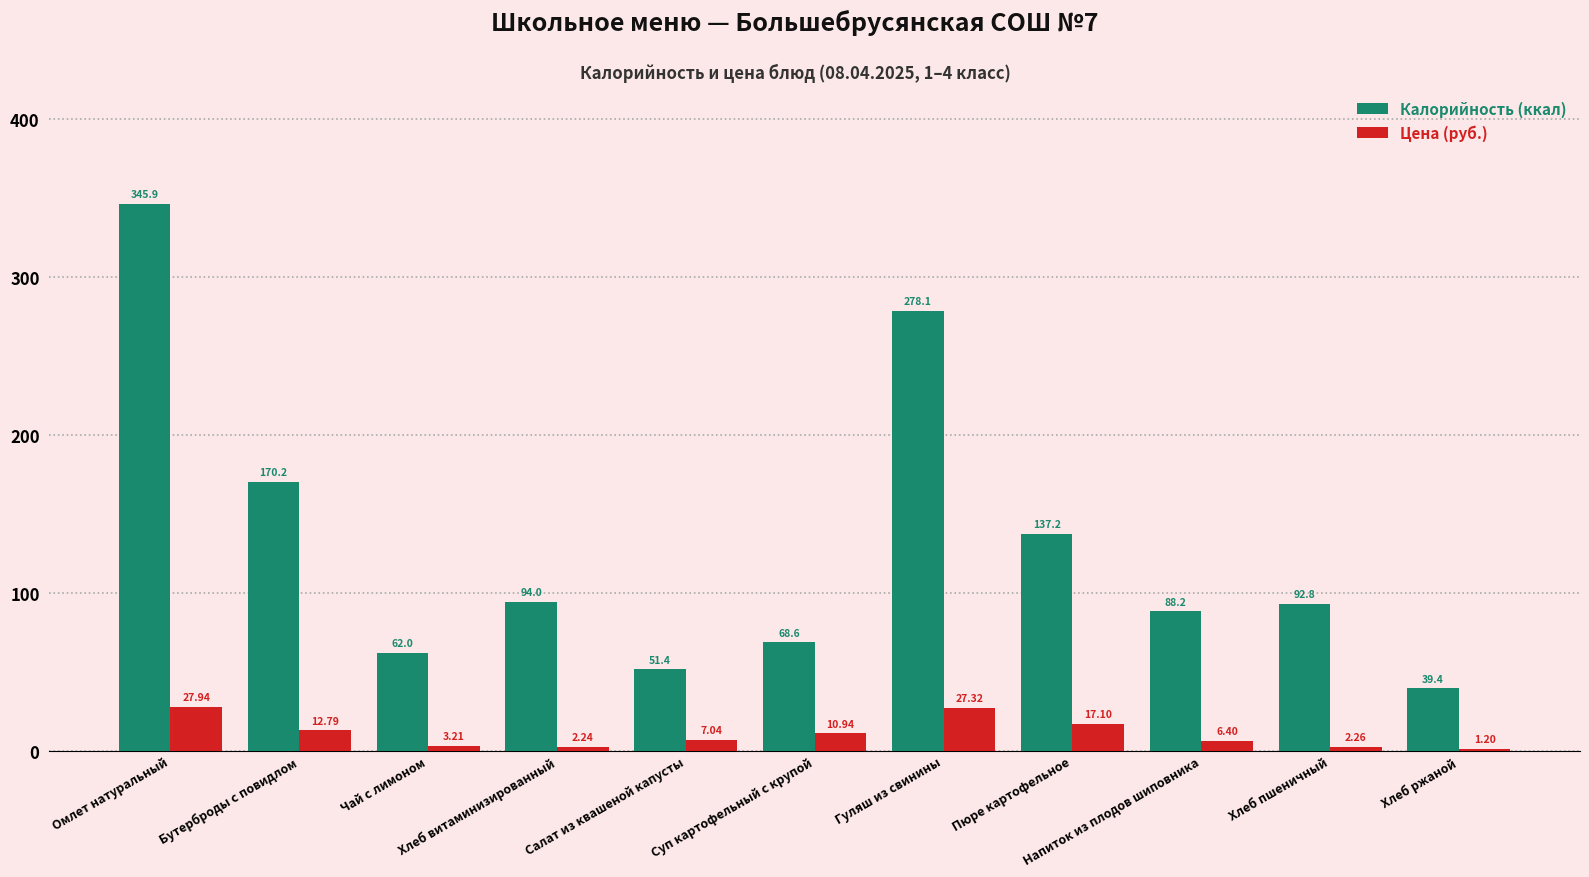

Which series has the largest total across all categories?

Калорийность (ккал)